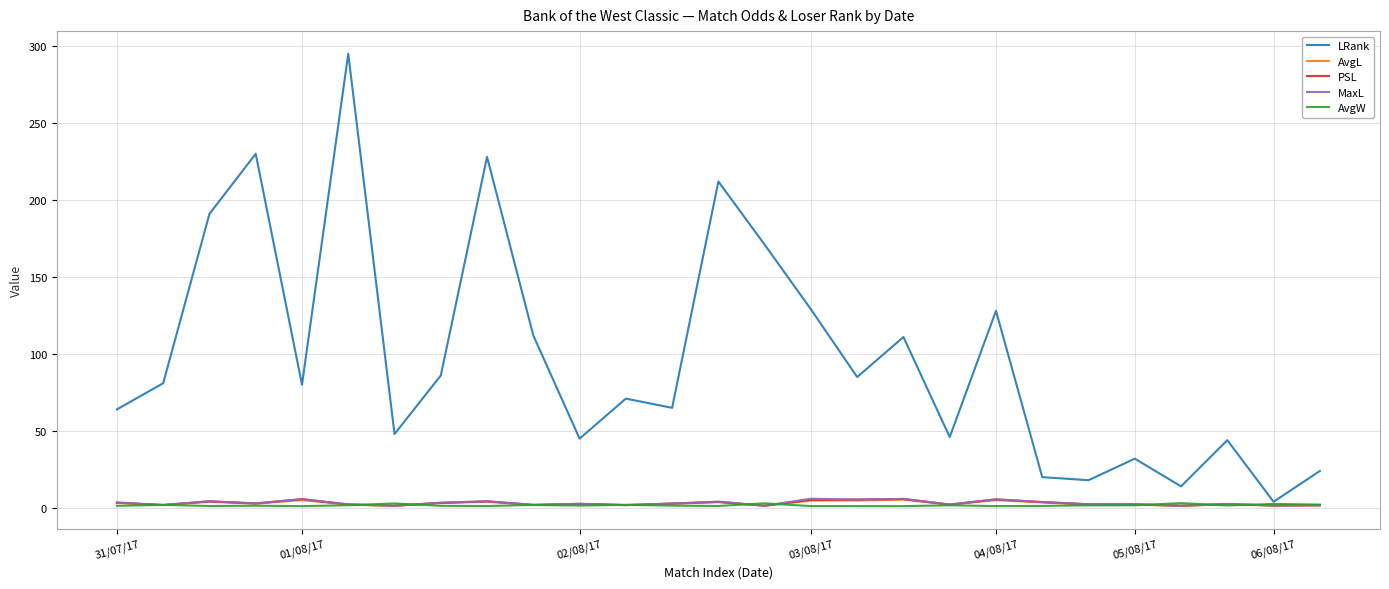

Which series has the largest range (max minus min)?

LRank